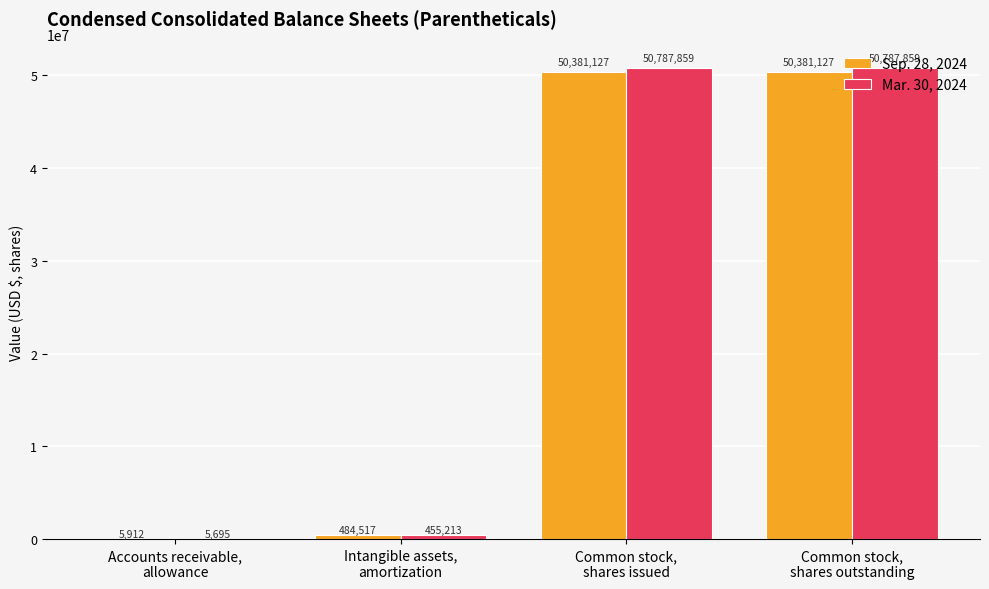

How many groups of bars are there?

4